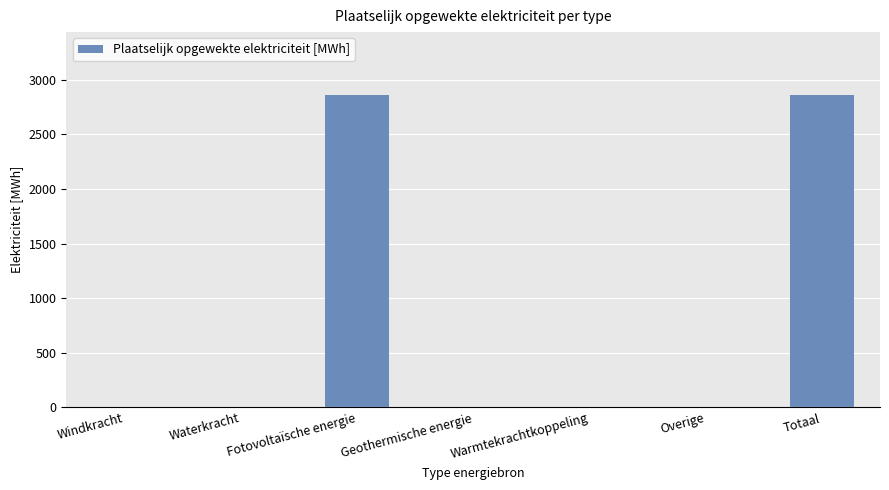

Between Fotovoltaïsche energie and Geothermische energie, which is larger?

Fotovoltaïsche energie